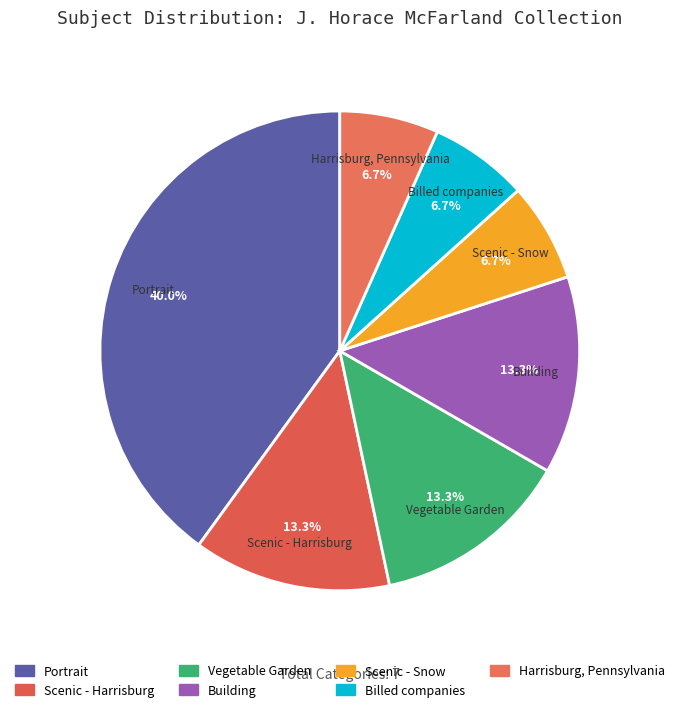

Is there a majority slice in this chart?

No